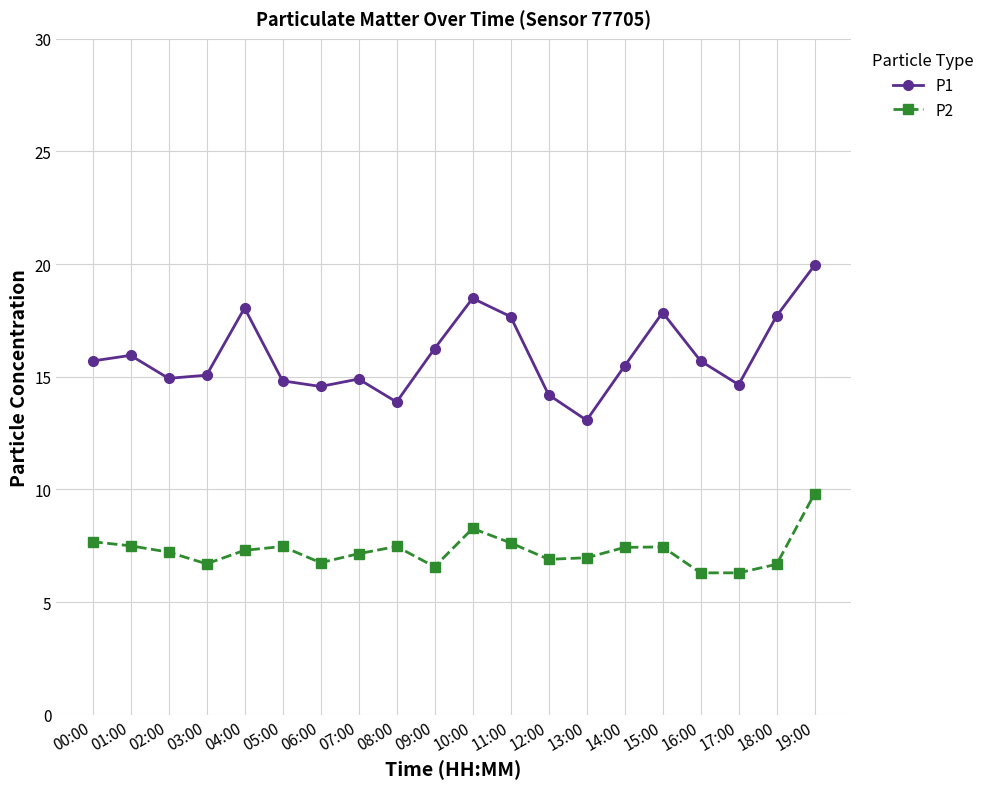

What is the label of the 2nd point from the right?

18:00